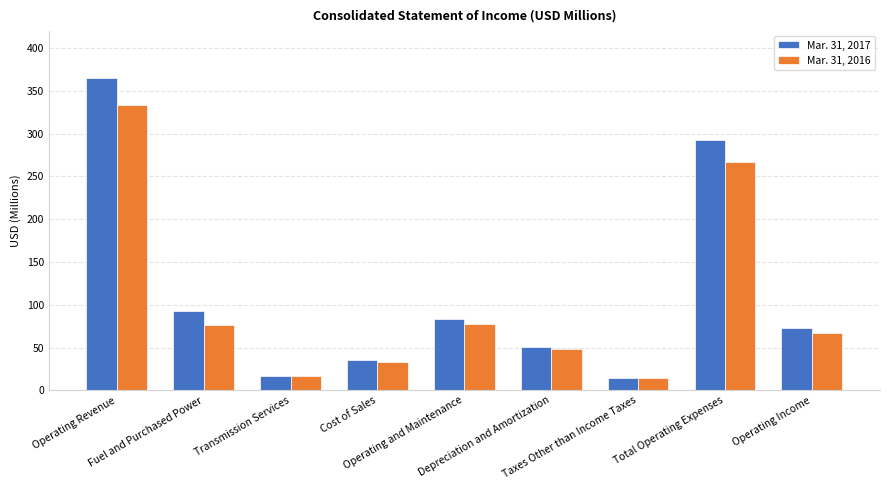

Which series has the widest spread of values?

Mar. 31, 2017